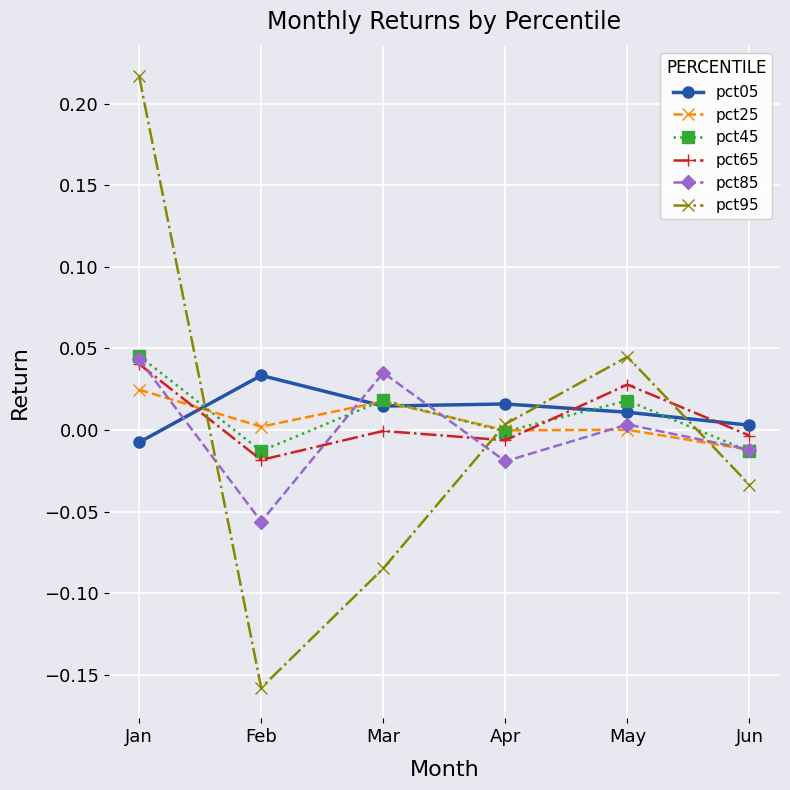

Which category has the highest value in the pct05 series?

Feb